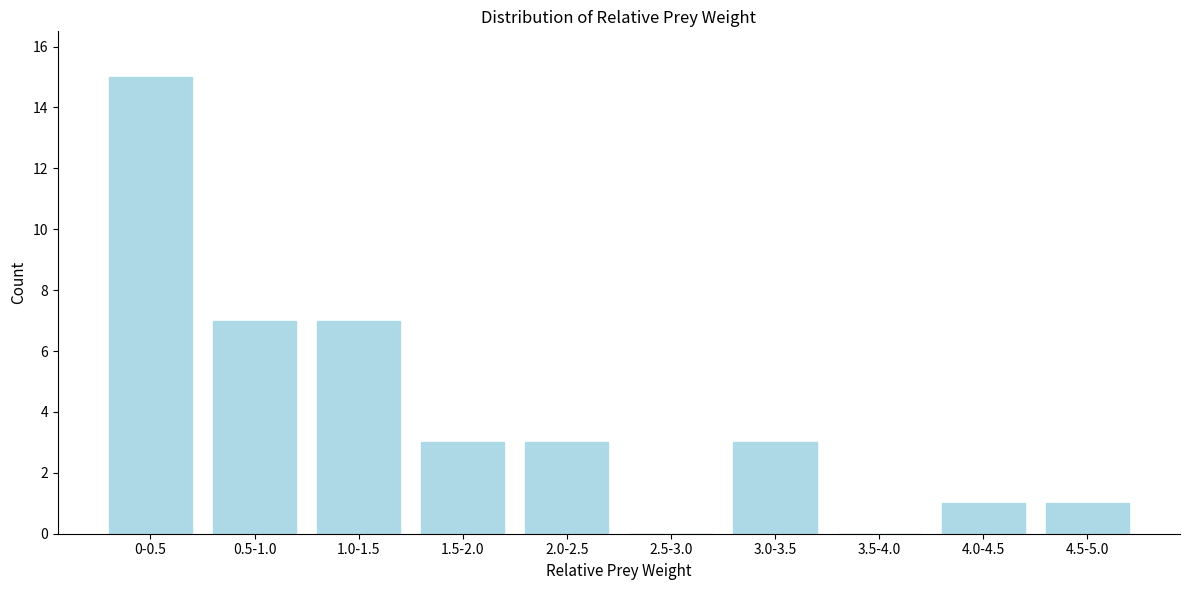

Reading left to right, transcribe all the data shown in this chart.

0-0.5=15	0.5-1.0=7	1.0-1.5=7	1.5-2.0=3	2.0-2.5=3	2.5-3.0=0	3.0-3.5=3	3.5-4.0=0	4.0-4.5=1	4.5-5.0=1